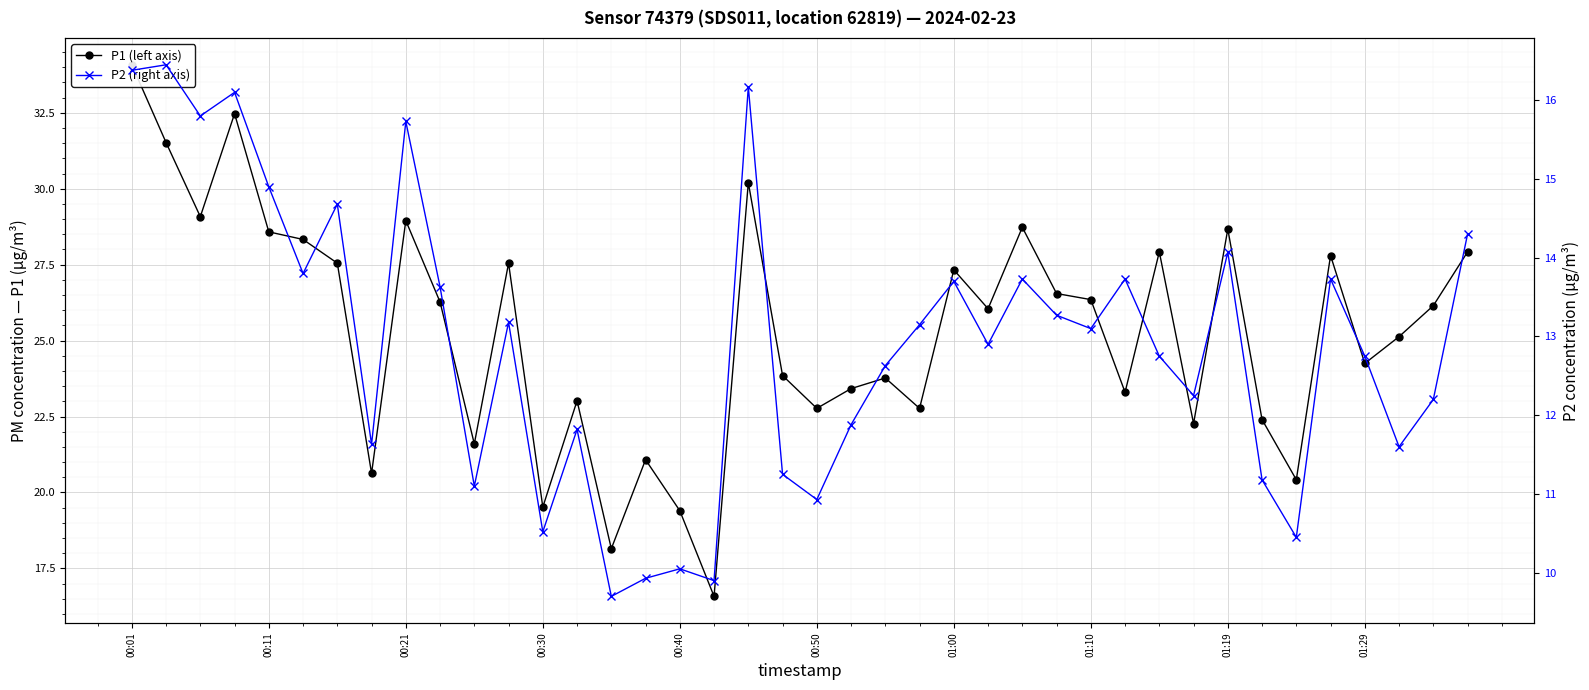

Reading left to right, transcribe all the data shown in this chart.

P1 (left axis): 34.1	31.5	29.1	32.5	28.6	28.3	27.6	20.6	28.9	26.3	21.6	27.6	19.5	23.0	18.1	21.1	19.4	16.6	30.2	23.9	22.8	23.4	23.8	22.8	27.3	26.1	28.7	26.6	26.4	23.3	27.9	22.3	28.7	22.4	20.4	27.8	24.2	25.1	26.1	27.9
P2 (right axis): 16.4	16.4	15.8	16.1	14.9	13.8	14.7	11.6	15.7	13.6	11.1	13.2	10.5	11.8	9.7	9.9	10.1	9.9	16.2	11.2	10.9	11.9	12.6	13.2	13.7	12.9	13.7	13.3	13.1	13.7	12.8	12.2	14.1	11.2	10.4	13.7	12.8	11.6	12.2	14.3